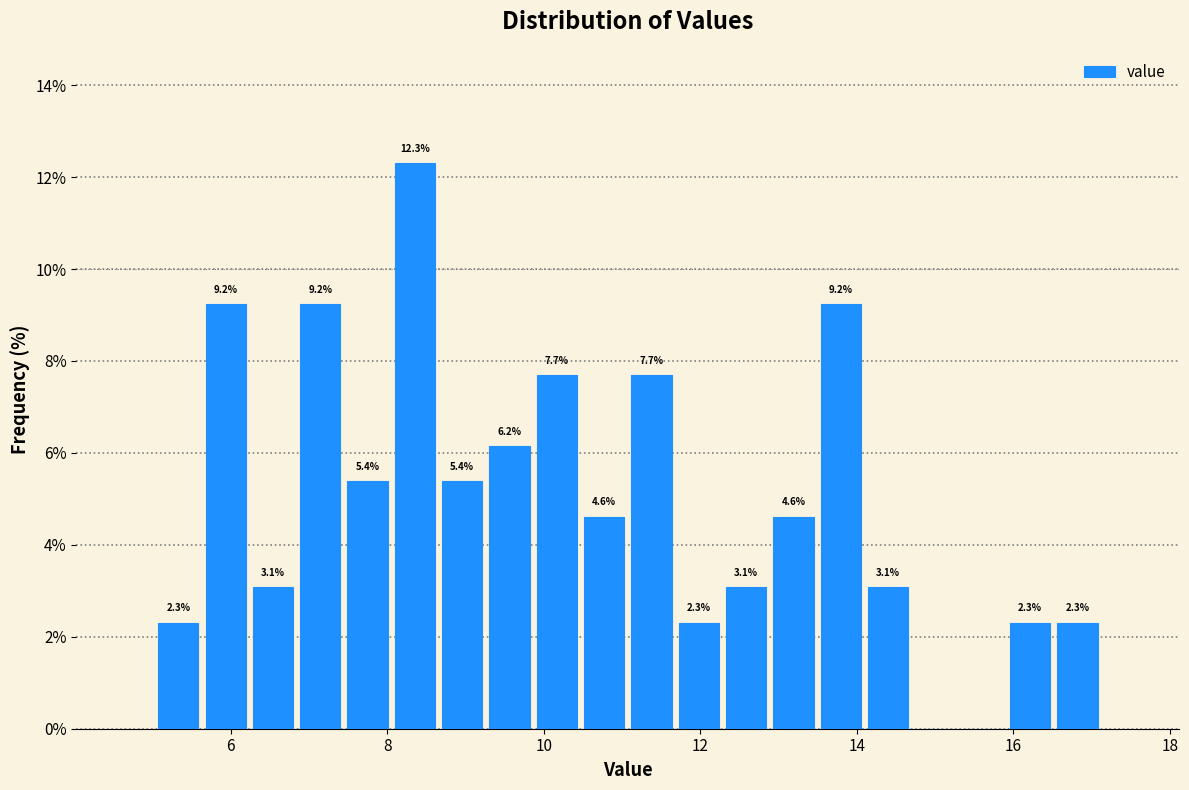

Read against the x-axis, roughly where is the centre of the tallest bar?

8.4